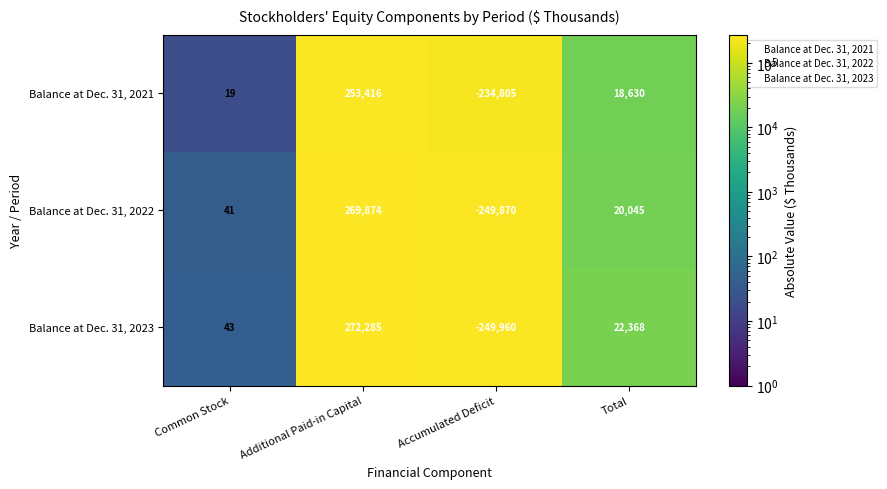

At Common Stock, list the series in order from largest to smallest.

Balance at Dec. 31, 2023, Balance at Dec. 31, 2022, Balance at Dec. 31, 2021